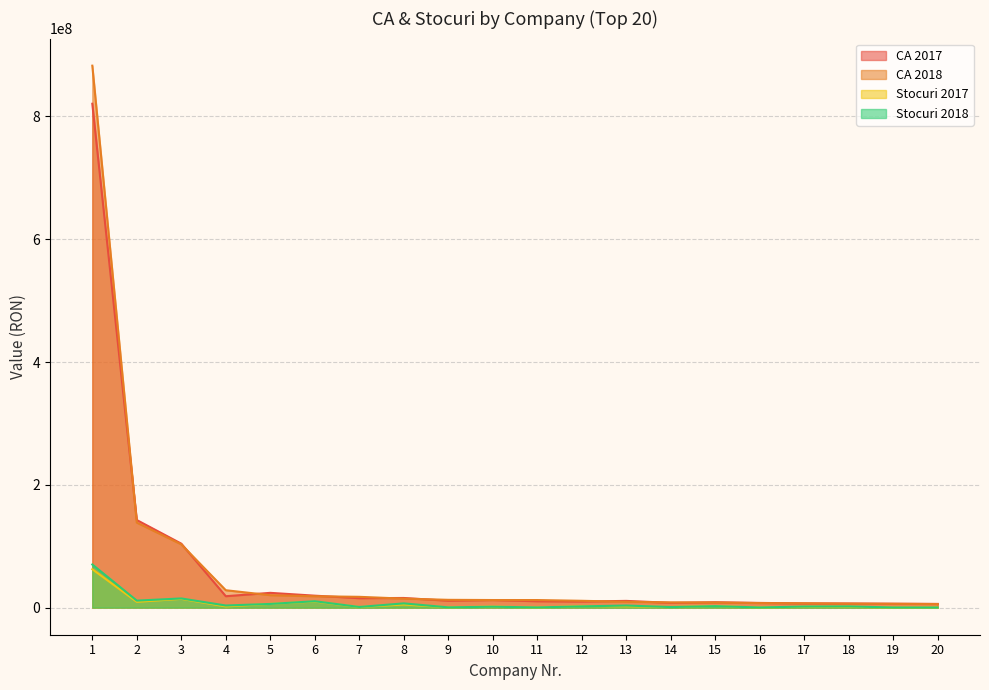

Between 10 and 14, which is larger?

10